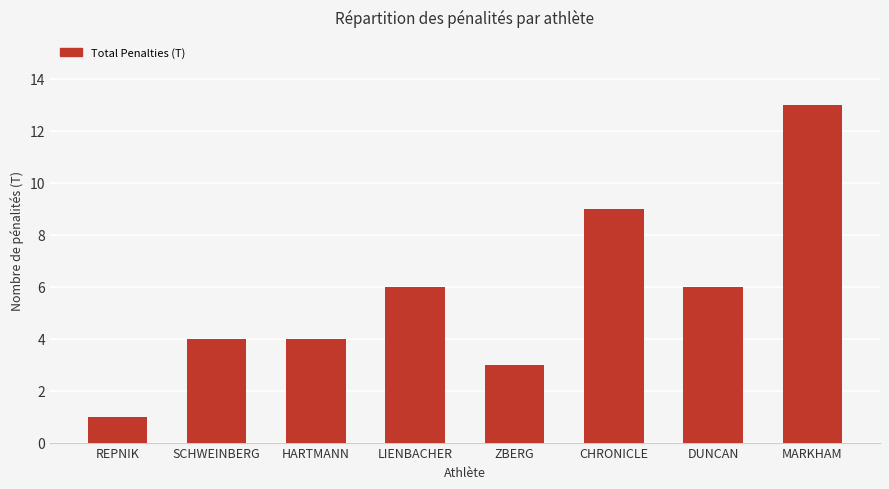

What is the average value?

6